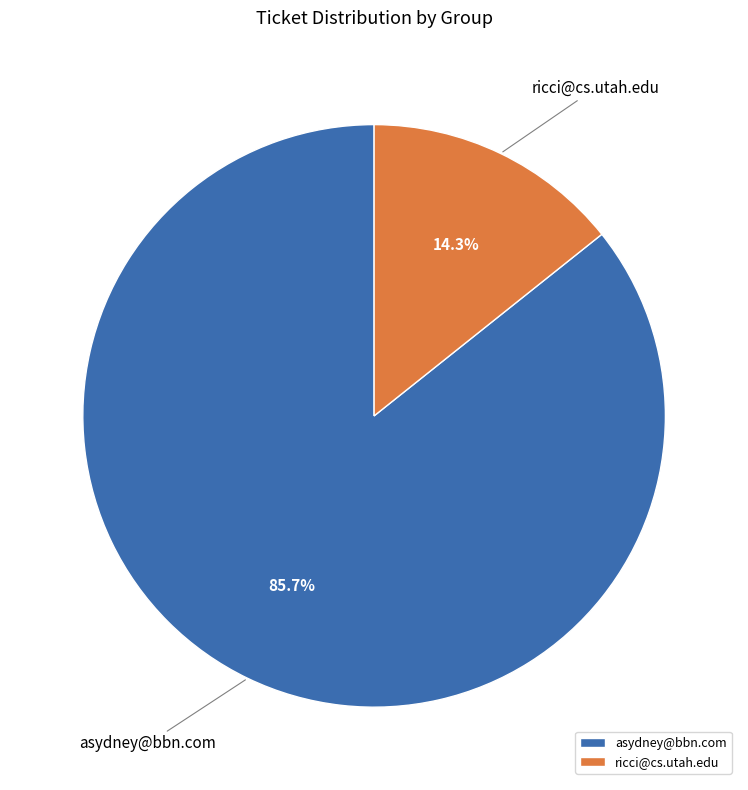

How many segments does this pie chart have?

2